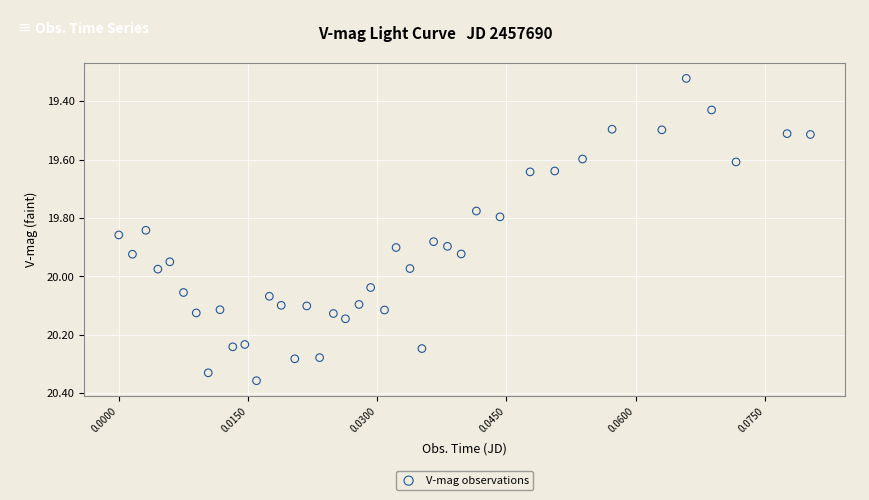

What is the range of Y values (max minus min)?

1.0